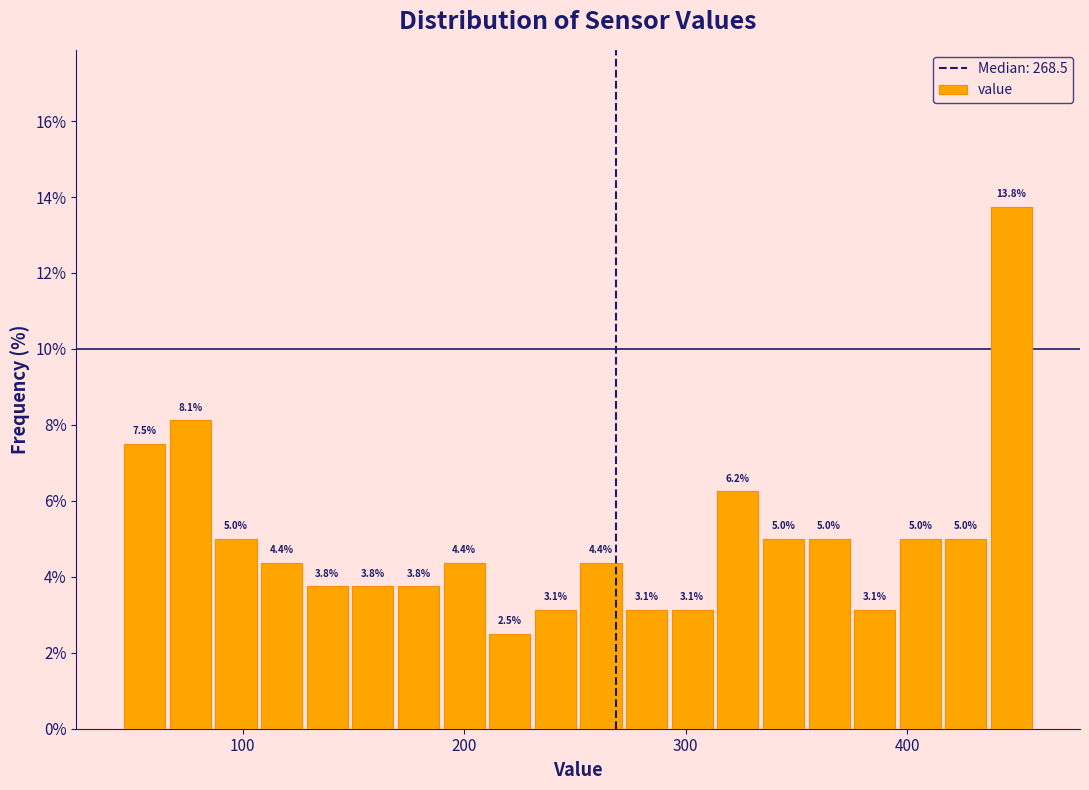

Read against the x-axis, roughly where is the centre of the tallest bar?

450